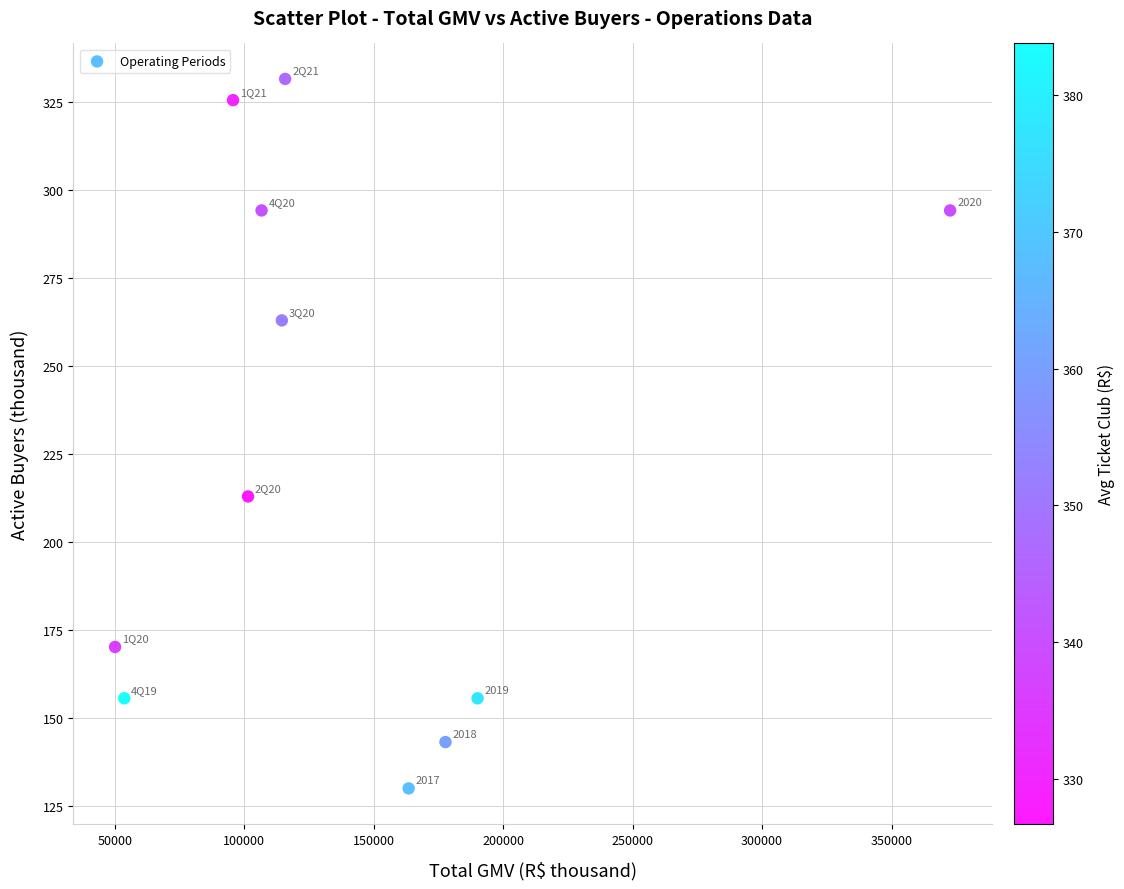

What Y value in the scatter plot is closest to 230?

212.9